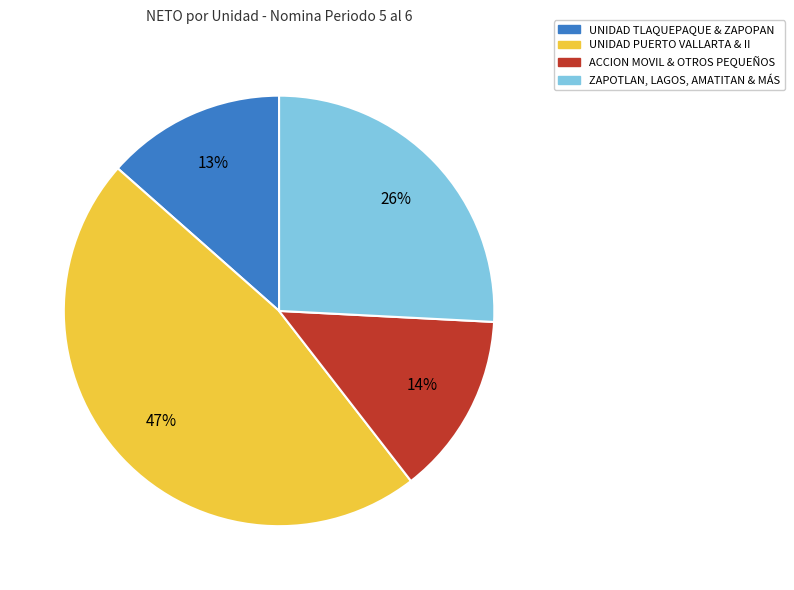

To the nearest percent, what is the difference between the largest and smallest slice percentages?

34%